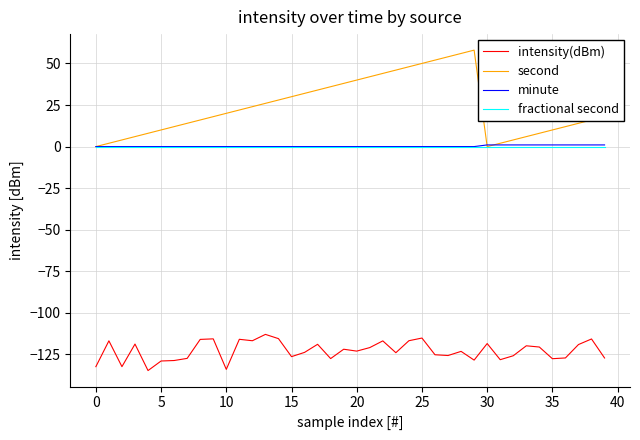

Does the chart display data point markers on the line(s)?

No